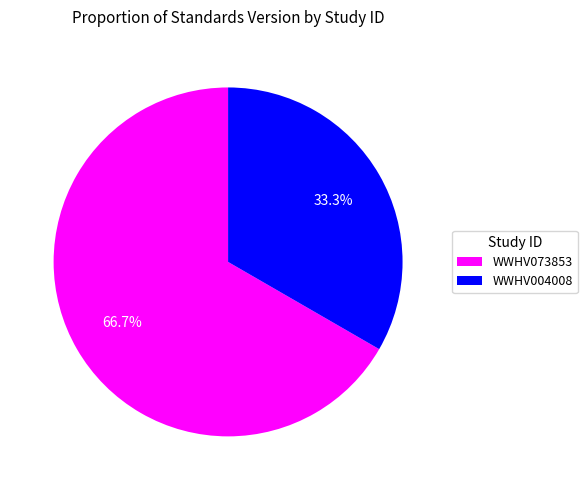

What is the smallest slice in the pie chart?

WWHV004008